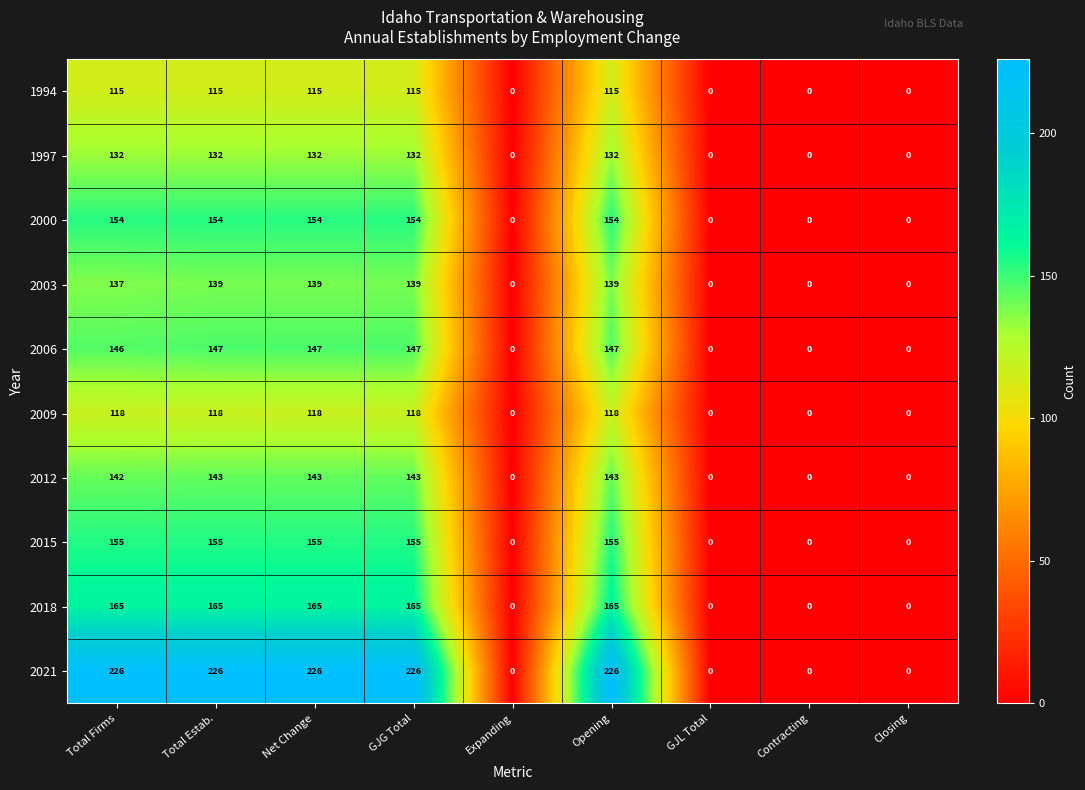

Count the number of categories in the chart.

9